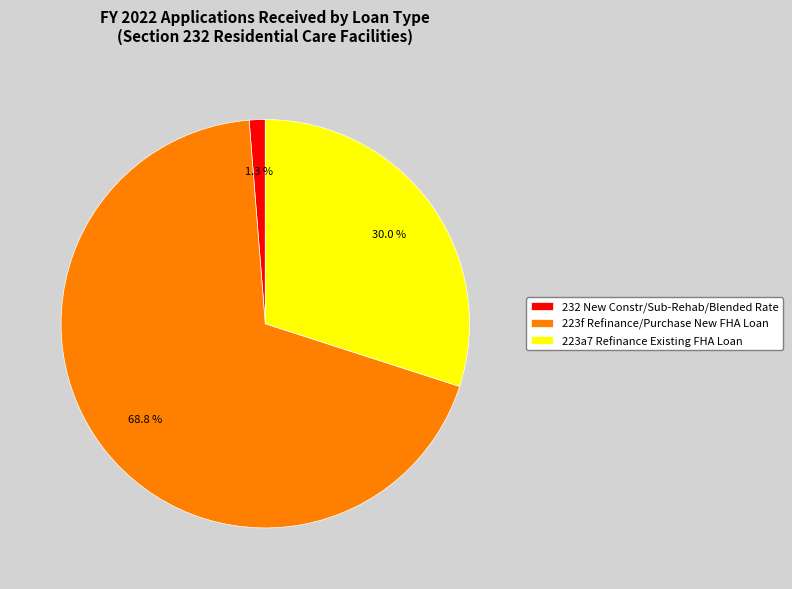

True or false: 223f Refinance/Purchase New FHA Loan accounts for 99% of the total.

False